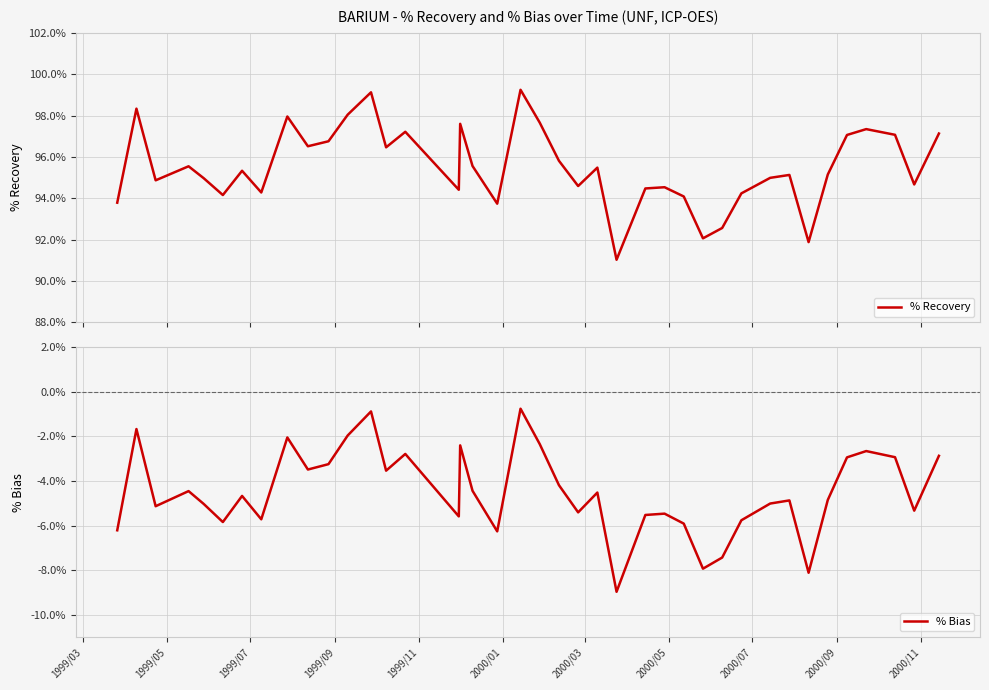

True or false: % Bias has more than 2 interior local peaks.

True